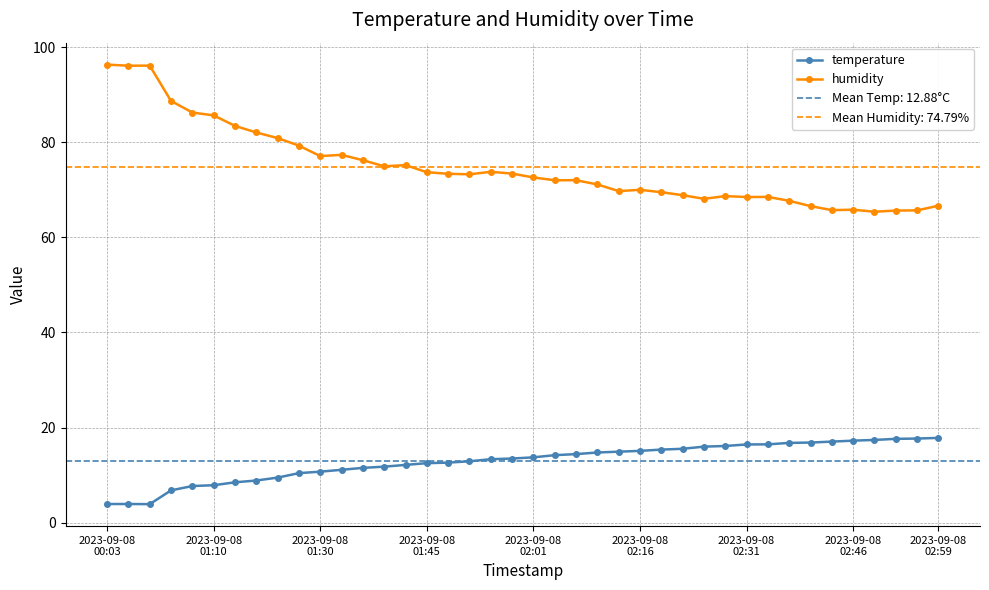

What is the maximum value for temperature?

17.8